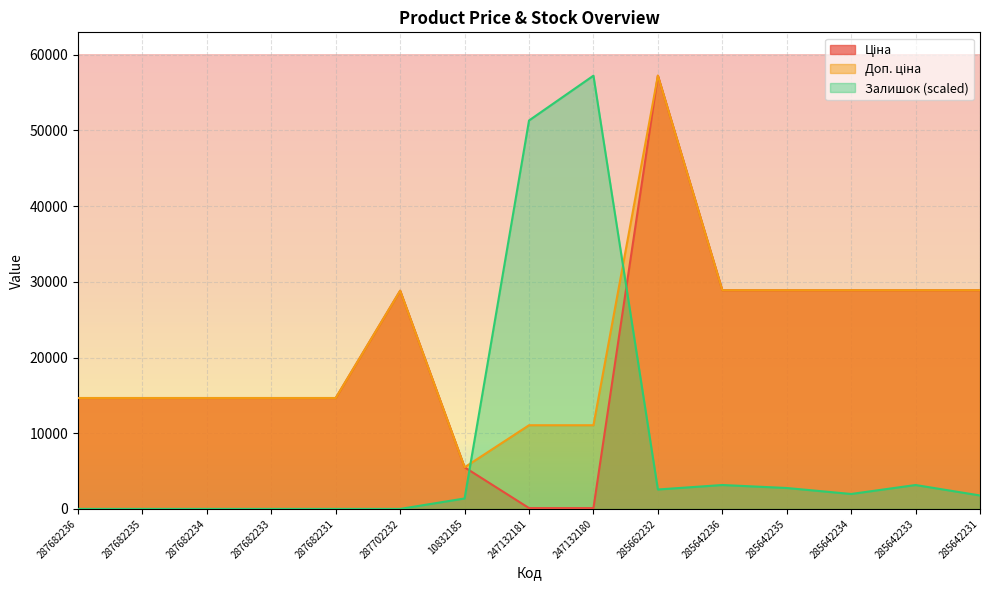

List the labels in order of Доп. ціна value, smallest first.

10832185, 247132181, 247132180, 287682236, 287682235, 287682234, 287682233, 287682231, 287702232, 285642236, 285642235, 285642234, 285642233, 285642231, 285662232